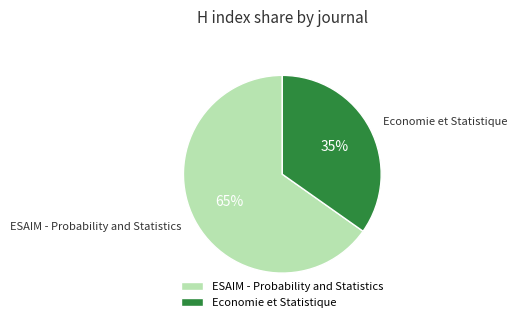

Count the number of slices in the pie.

2